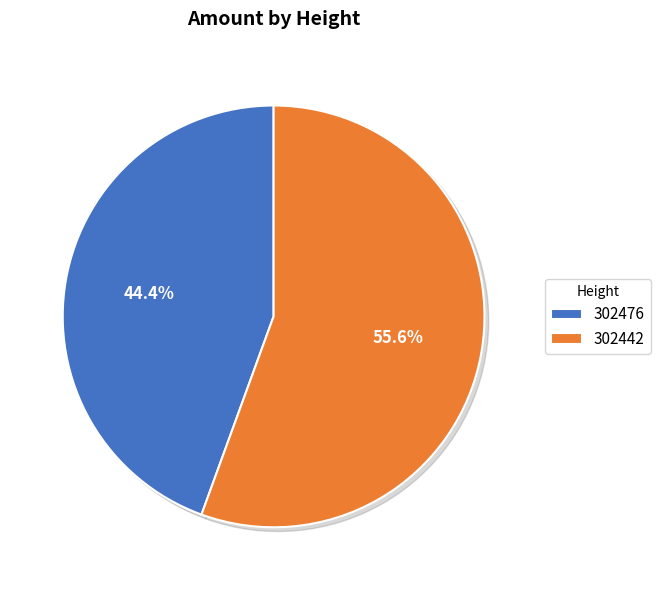

What is the change in value from 302476 to 302442?

+1